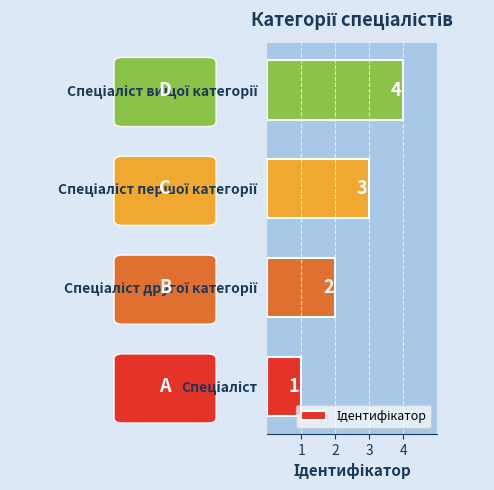

What is the sum of all values?

10